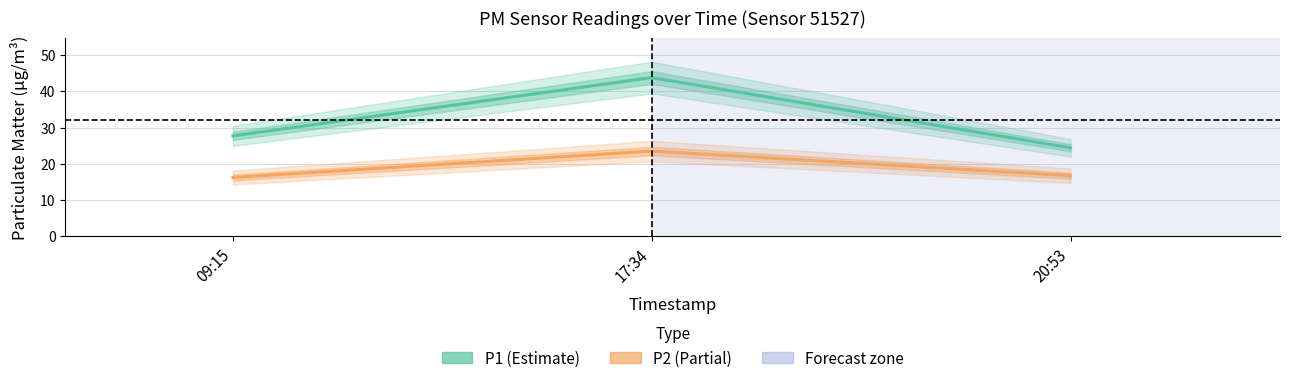

Which category has the lowest value across all series?

09:15